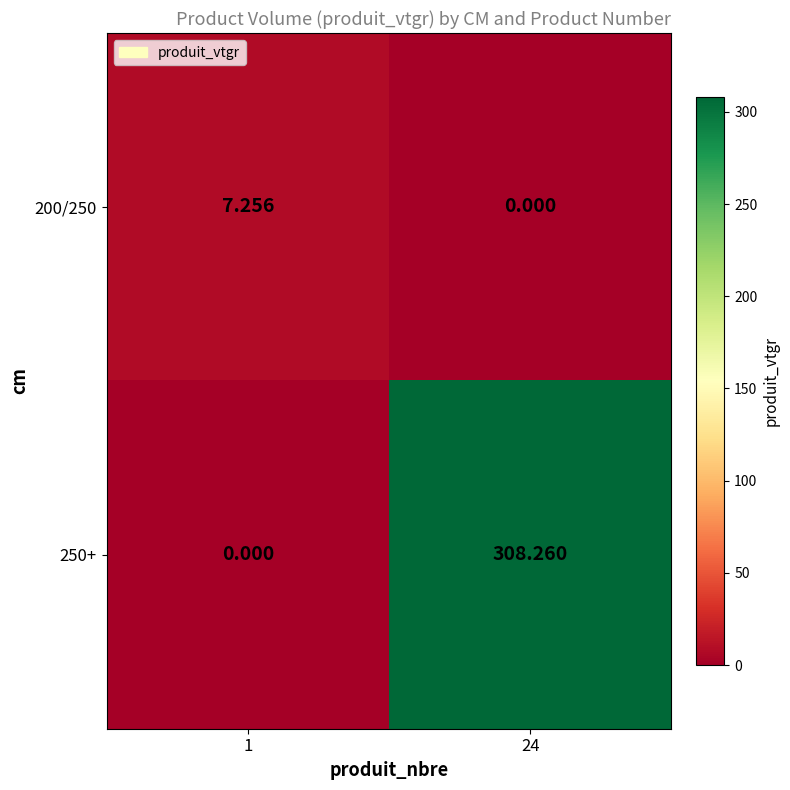

Which series changed the most between 1 and 24?

250+